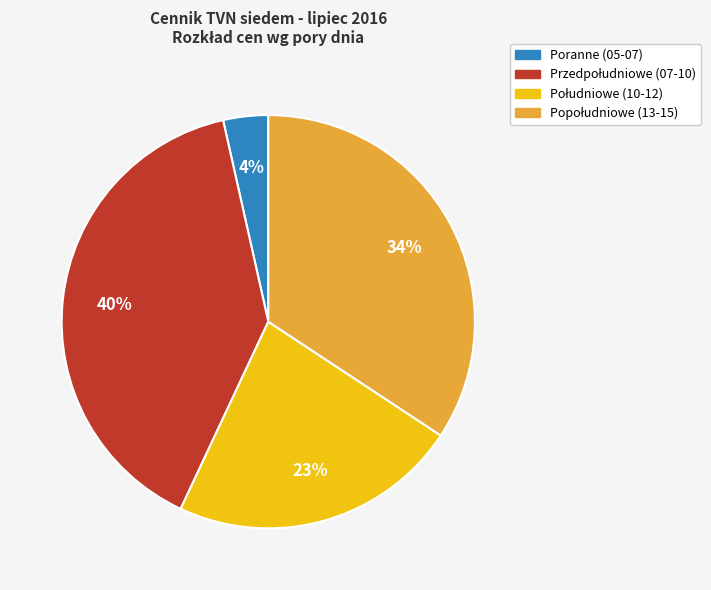

To the nearest percent, what is the difference between the largest and smallest slice percentages?

36%